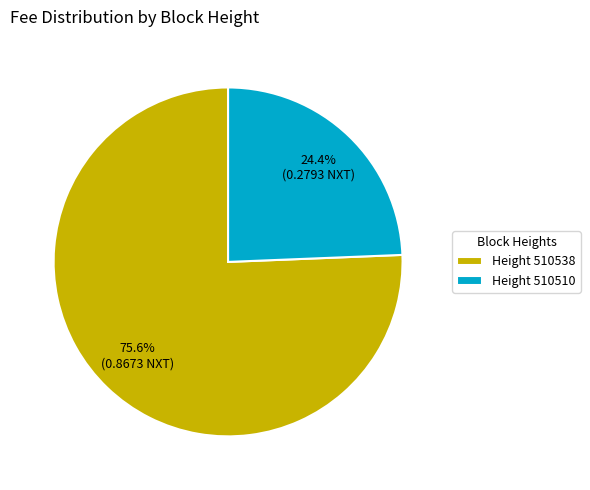

What portion of the pie excludes Height 510538?

24.4%